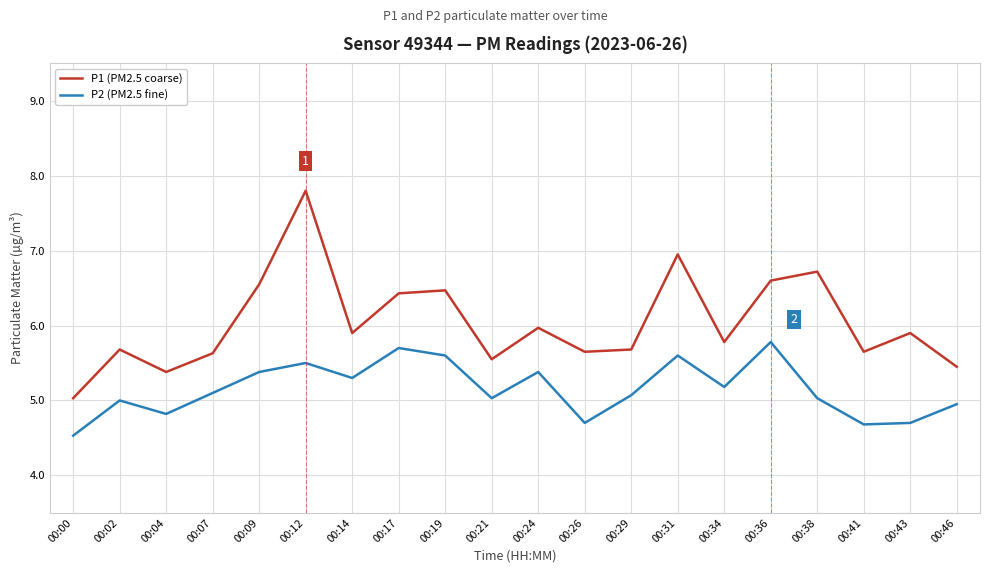

What is the total value across all series at 00:46?

10.4